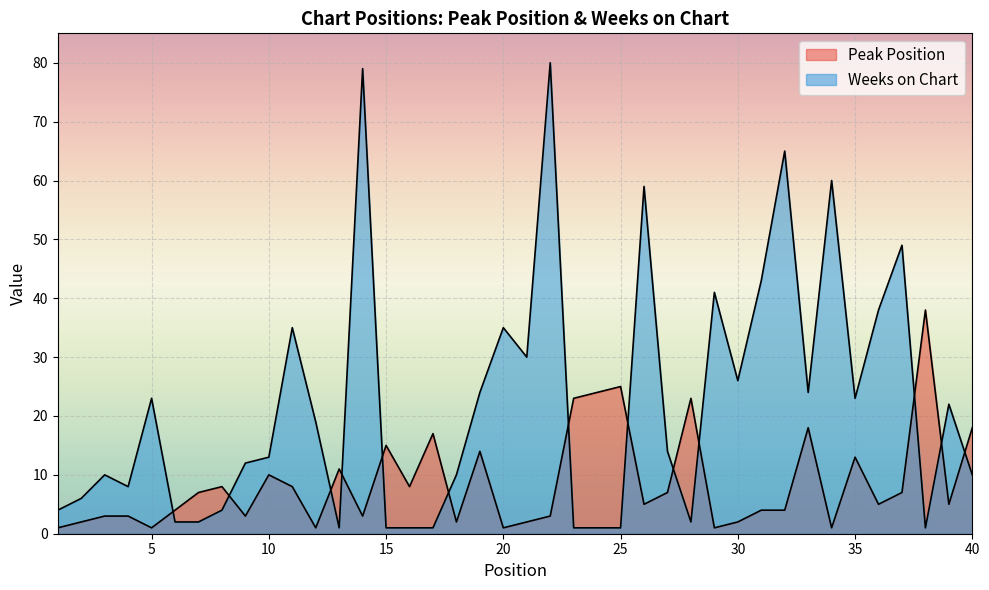

What value does the Peak Position series have at 28?

23